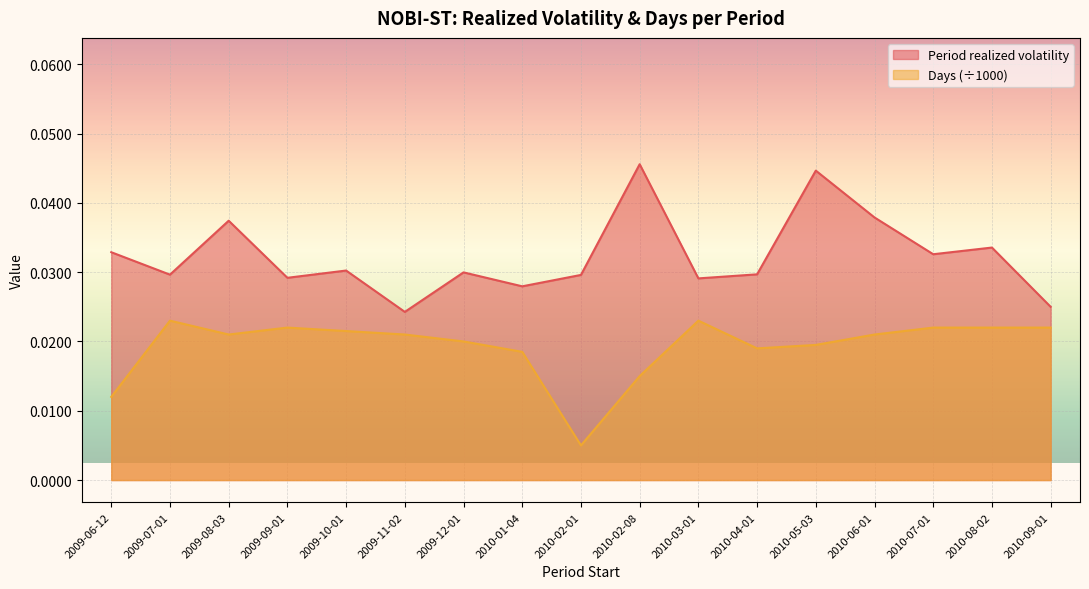

At which category does the chart reach its peak across all series?

2010-02-08